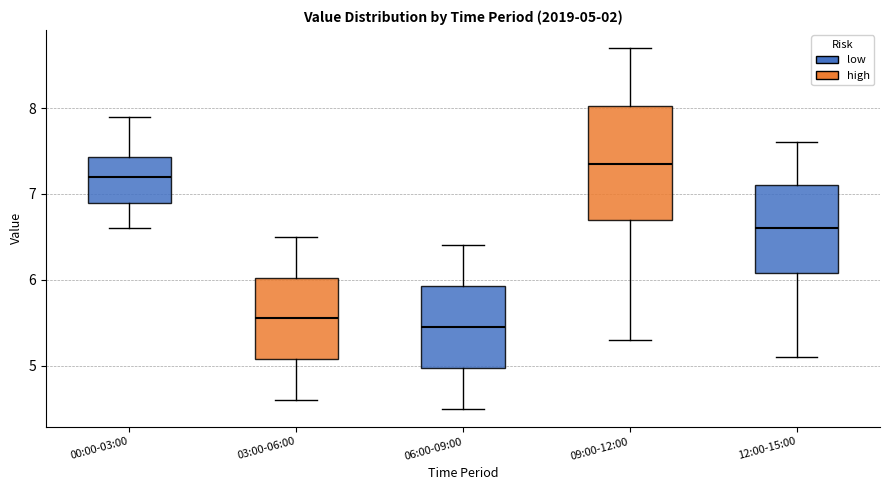

Which box is the tallest, from its lower edge to its upper edge?

09:00-12:00